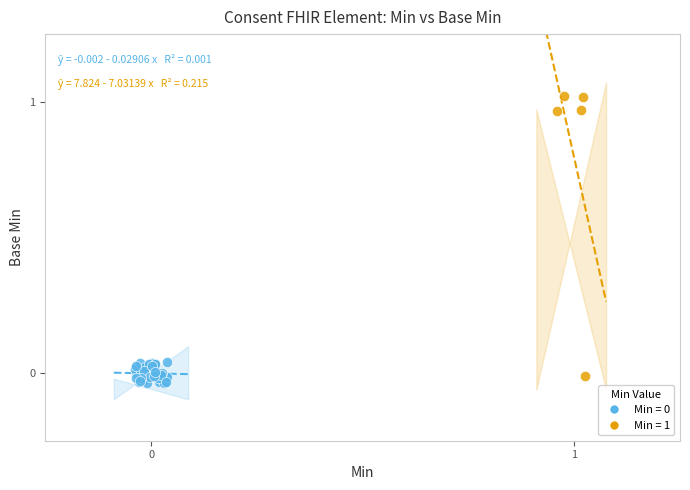

Which series contains the highest Y value?

Min = 1